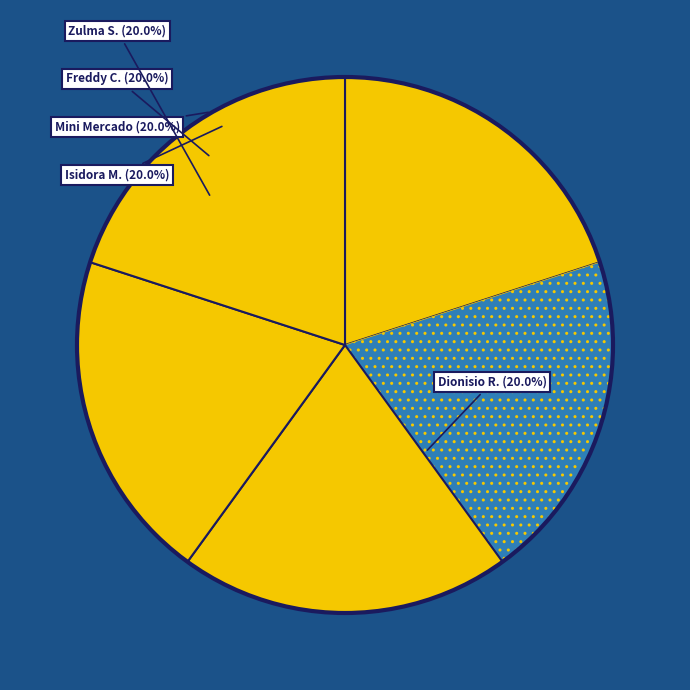

Is Dionisio R. the majority of the pie?

No